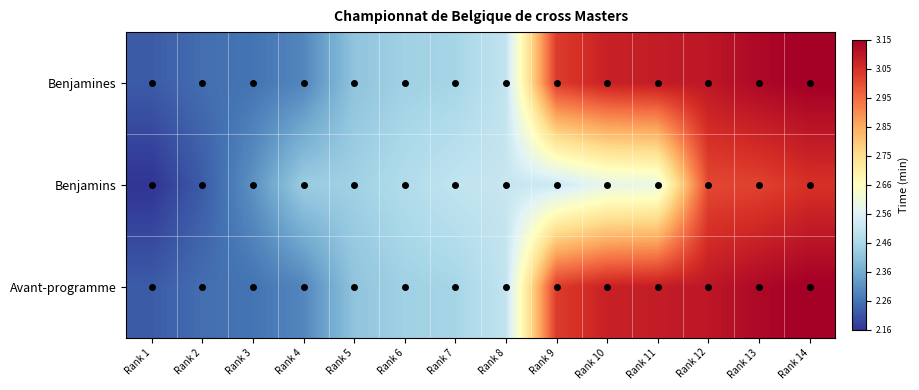

How many categories are shown in the chart?

14